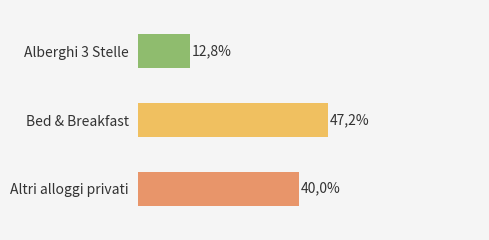

The Anagrafiche series shows 4 at Altri alloggi privati. True or false?

False